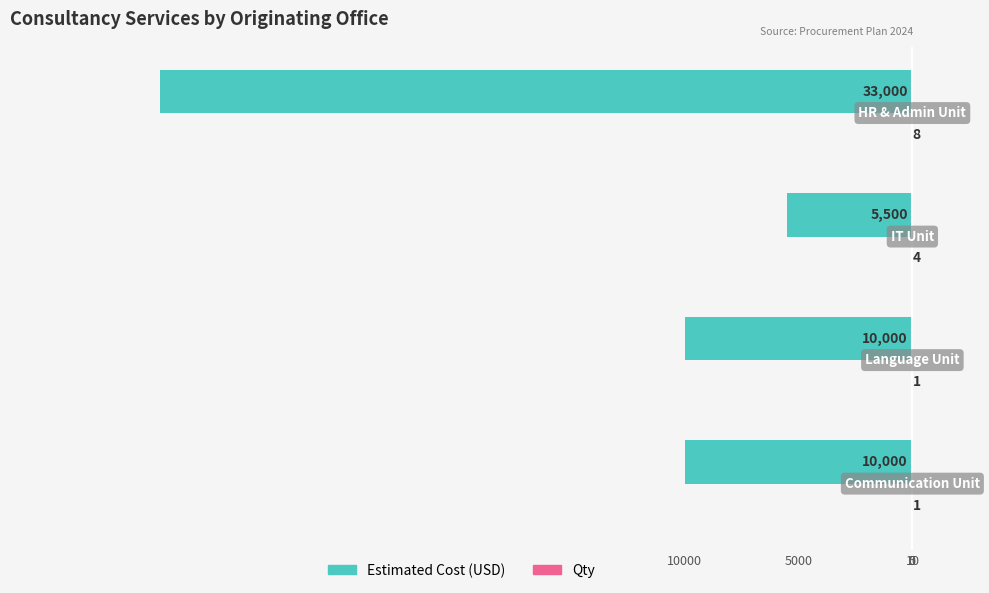

What are all the series names shown in the legend?

Estimated Cost (USD), Qty